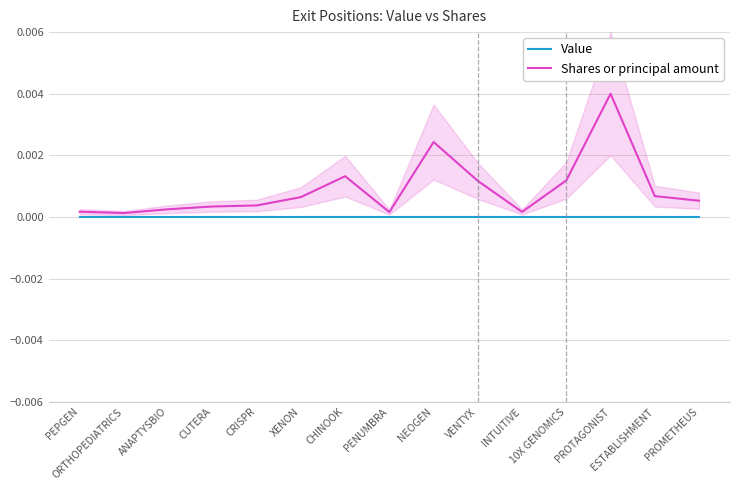

At ORTHOPEDIATRICS, list the series in order from smallest to largest.

Value, Shares or principal amount